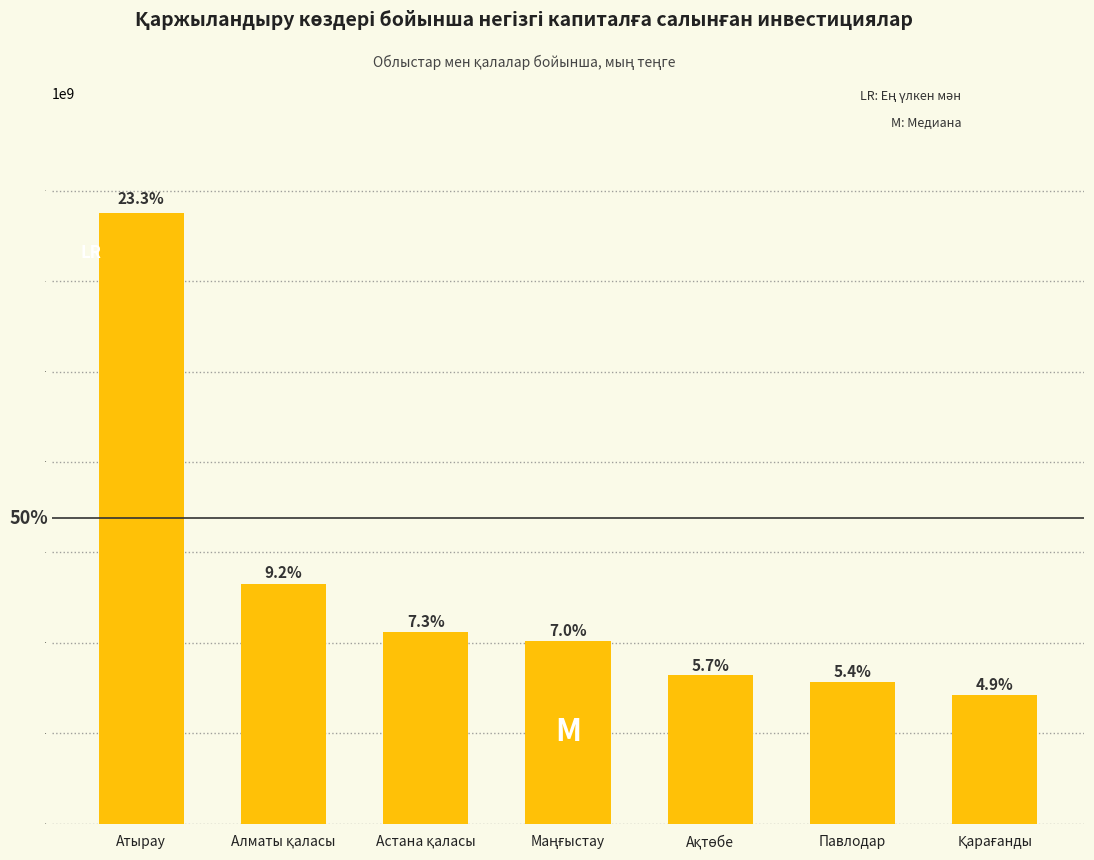

Are the bars horizontal?

No